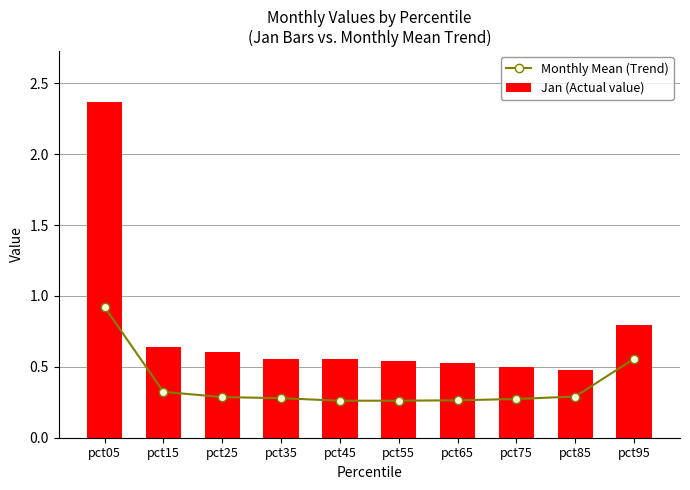

Is the value of Jan (Actual value) at pct95 greater than the value of Monthly Mean (Trend) at pct25?

Yes